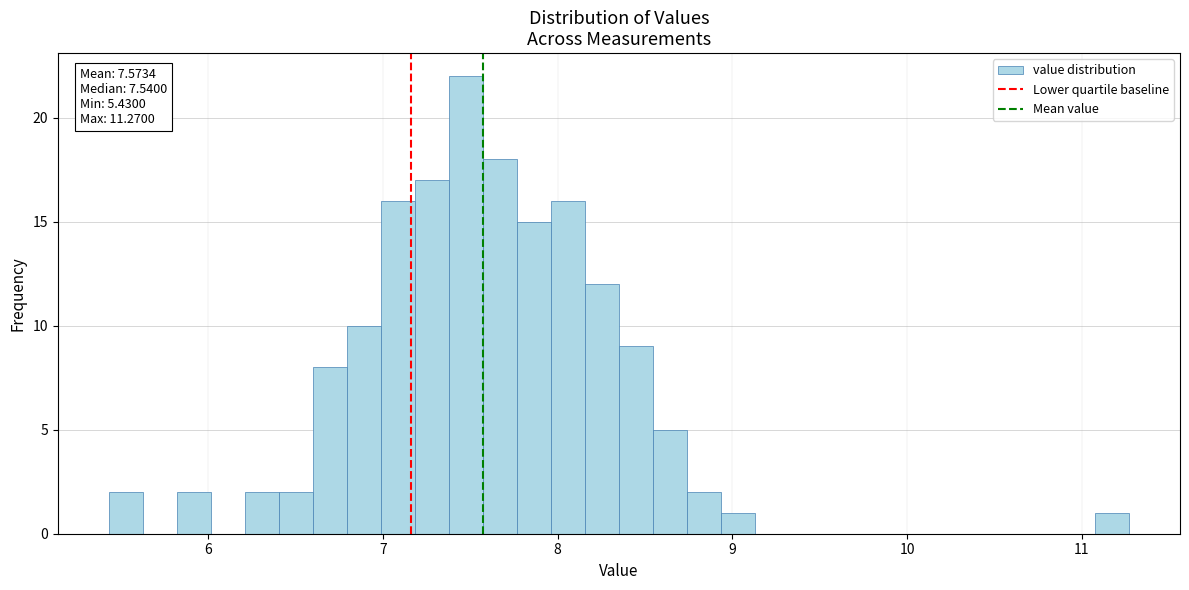

Read against the x-axis, roughly where is the centre of the tallest bar?

7.5